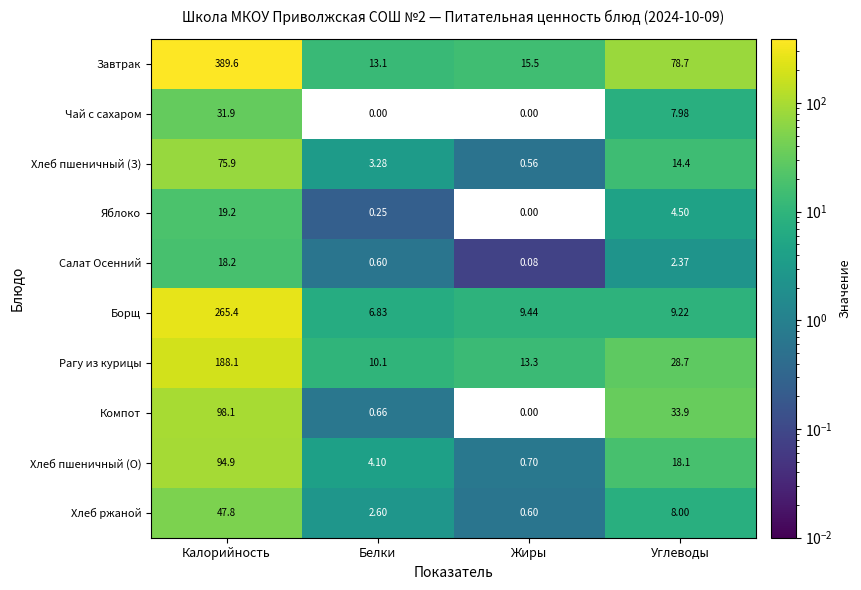

Which series has the largest total across all categories?

Завтрак